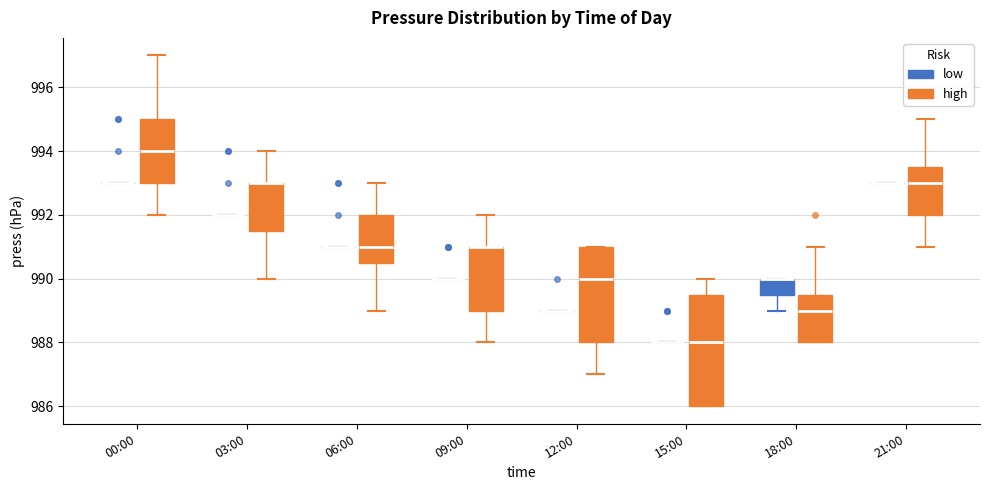

Reading left to right, transcribe this box plot: for each box, give where its median line is, the range the box spans, and where its two whiskers end, as read against the y-axis. The values are not printed on the chart, so give them approximately, as read against the axis.

00:00 (low): box collapsed to a line at 993.0, whiskers 993.0 to 993.0
00:00 (high): median 994.0, box 993.0 to 995.0, whiskers 992.0 to 997.0
03:00 (low): box collapsed to a line at 992.0, whiskers 992.0 to 992.0
03:00 (high): median 993.0 (drawn on the box's upper edge), box 991.6 to 993.0, whiskers 990.0 to 994.0
06:00 (low): box collapsed to a line at 991.0, whiskers 991.0 to 991.0
06:00 (high): median 991.0, box 990.6 to 992.0, whiskers 989.0 to 993.0
09:00 (low): box collapsed to a line at 990.0, whiskers 990.0 to 990.0
09:00 (high): median 991.0 (drawn on the box's upper edge), box 989.0 to 991.0, whiskers 988.0 to 992.0
12:00 (low): box collapsed to a line at 989.0, whiskers 989.0 to 989.0
12:00 (high): median 990.0, box 988.0 to 991.0, whiskers 987.0 to 991.0
15:00 (low): box collapsed to a line at 988.0, whiskers 988.0 to 988.0
15:00 (high): median 988.0, box 986.0 to 989.6, whiskers 986.0 to 990.0
18:00 (low): median 990.0 (drawn on the box's upper edge), box 989.6 to 990.0, whiskers 989.0 to 990.0
18:00 (high): median 989.0, box 988.0 to 989.6, whiskers 988.0 to 991.0
21:00 (low): box collapsed to a line at 993.0, whiskers 993.0 to 993.0
21:00 (high): median 993.0, box 992.0 to 993.6, whiskers 991.0 to 995.0